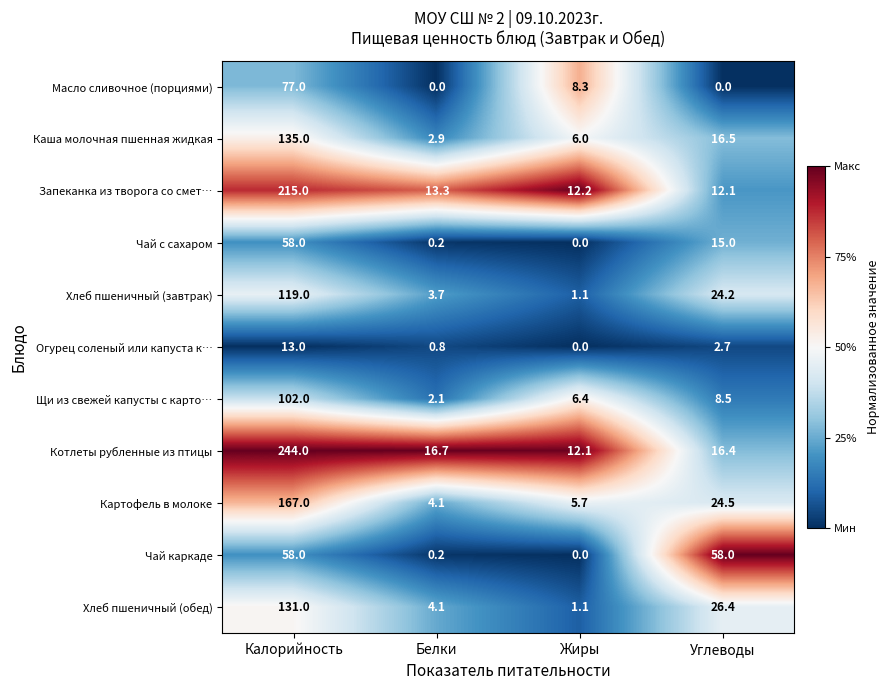

Which series has the largest range (max minus min)?

Котлеты рубленные из птицы